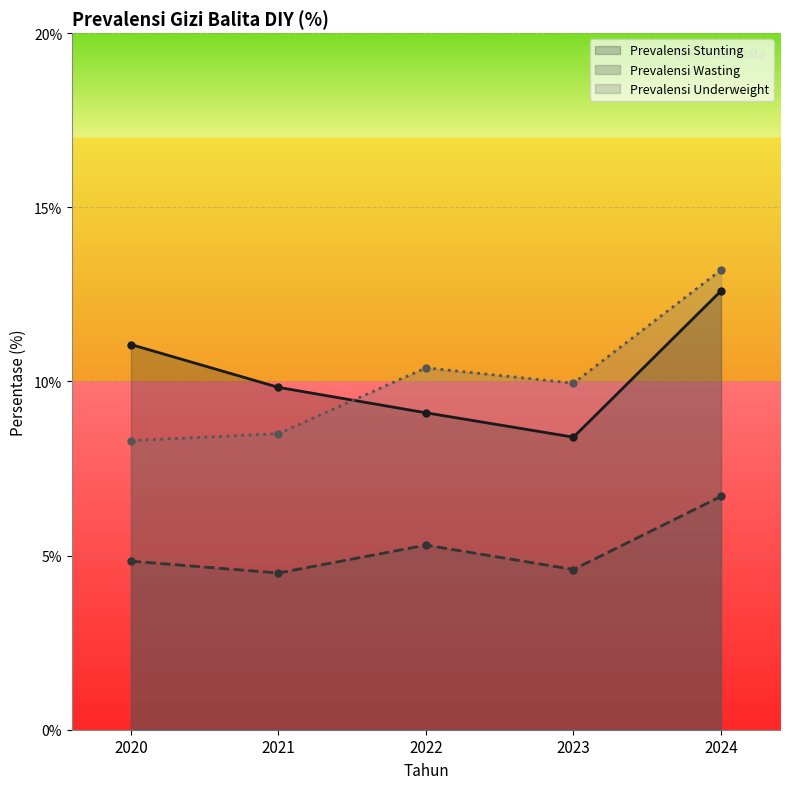

Rank the categories by Prevalensi Underweight value from highest to lowest.

2024, 2022, 2023, 2021, 2020